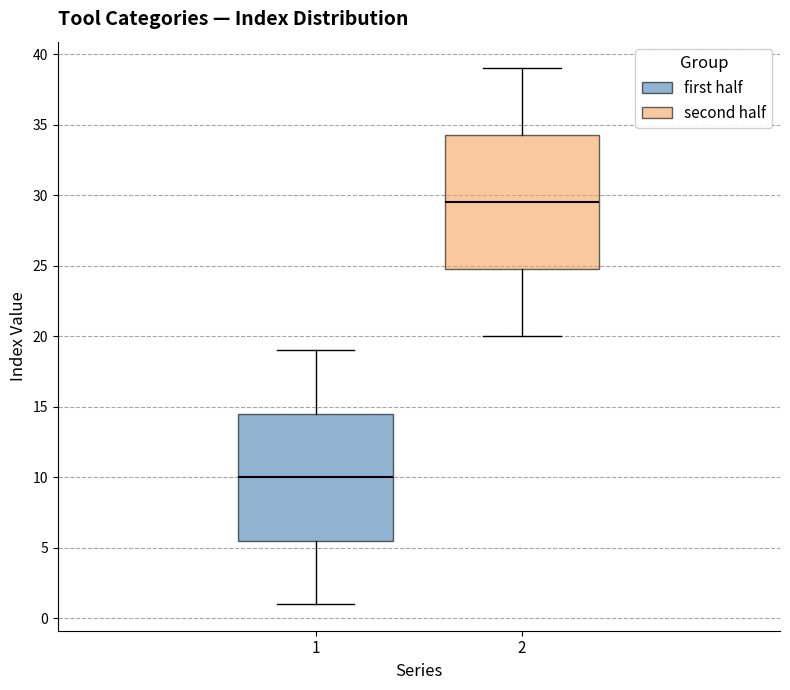

Reading left to right, read every box against the y-axis: the position of its median line, the range the box covers, and the ends of its whiskers. The values are not printed on the chart, so give them approximately, as read against the axis.

1: median 10.0, box 5.5 to 14.5, whiskers 1.0 to 19.0
2: median 29.5, box 25.0 to 34.5, whiskers 20.0 to 39.0